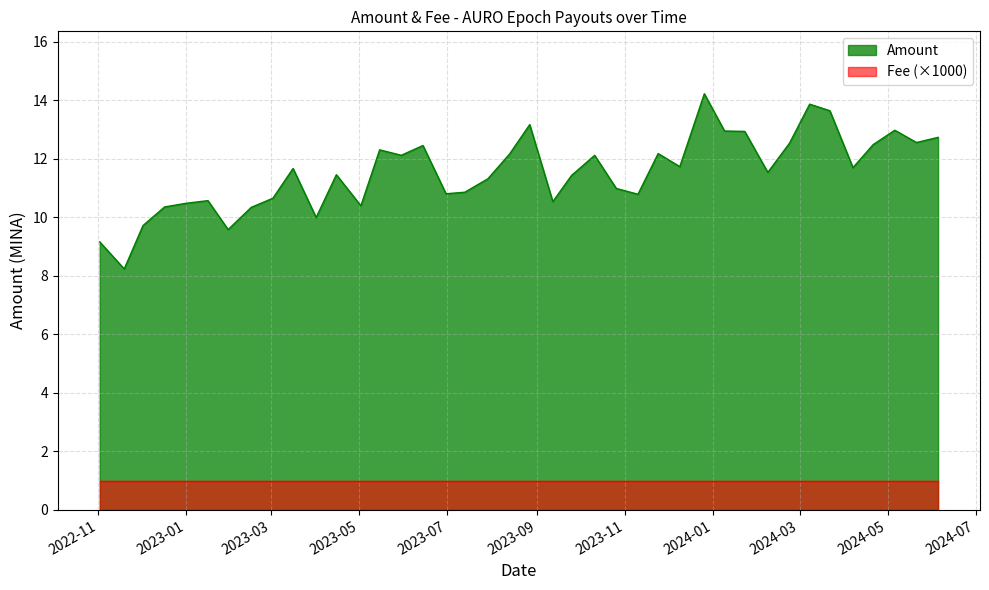

Rank the series by their average value, from lowest to highest.

Fee (×1000), Amount